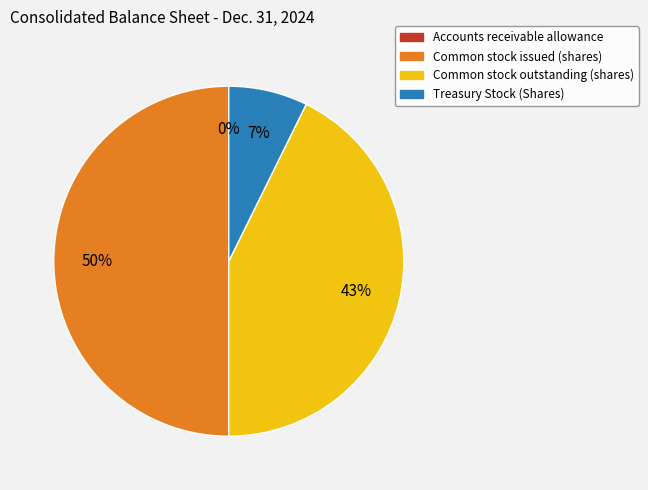

To the nearest percent, what is the average slice percentage?

25%